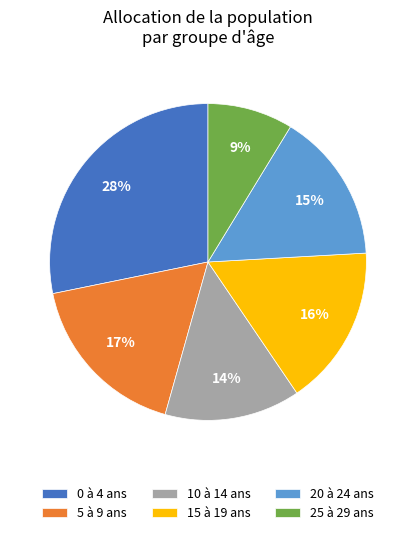

What percentage is the 10 à 14 ans slice, to the nearest percent?

14%